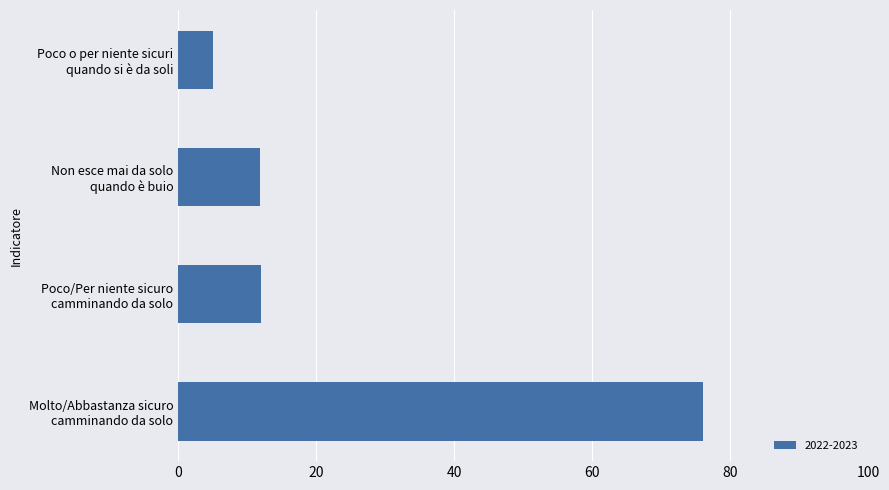

What is the difference between the maximum and minimum values?

70.9